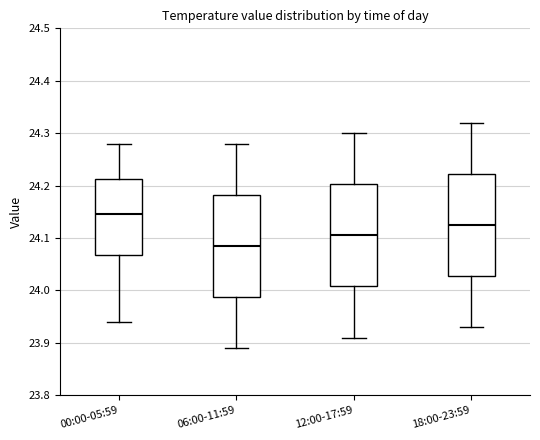

Where does the median line of the box for 06:00-11:59 sit on the y-axis? The values are not printed on the chart, so give them approximately, as read against the axis.

24.09